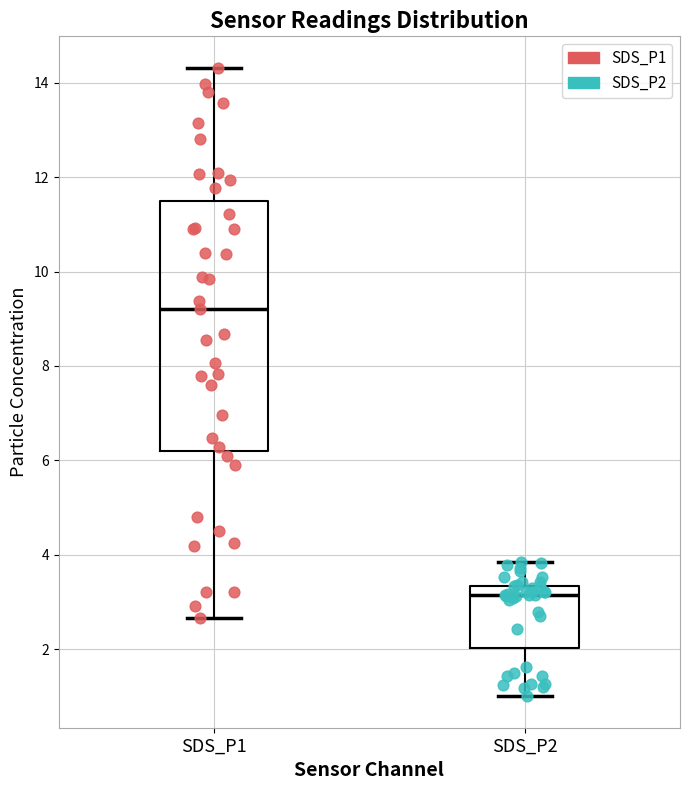

Which box is the tallest, from its lower edge to its upper edge?

SDS_P1